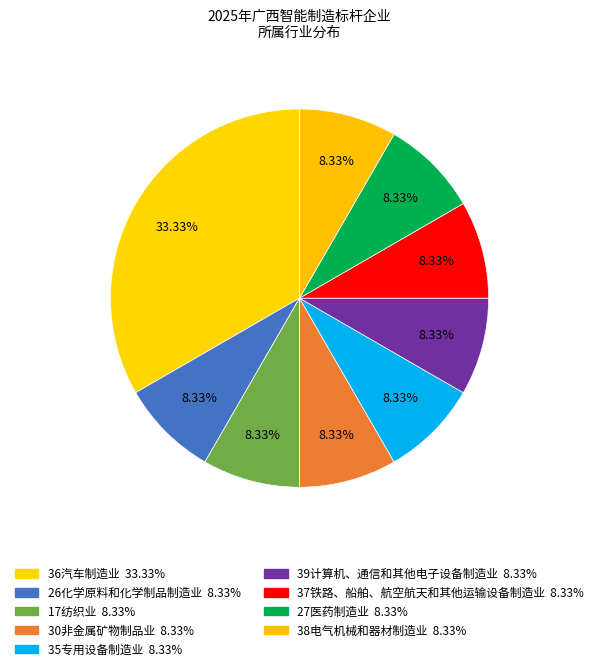

How many segments does this pie chart have?

9